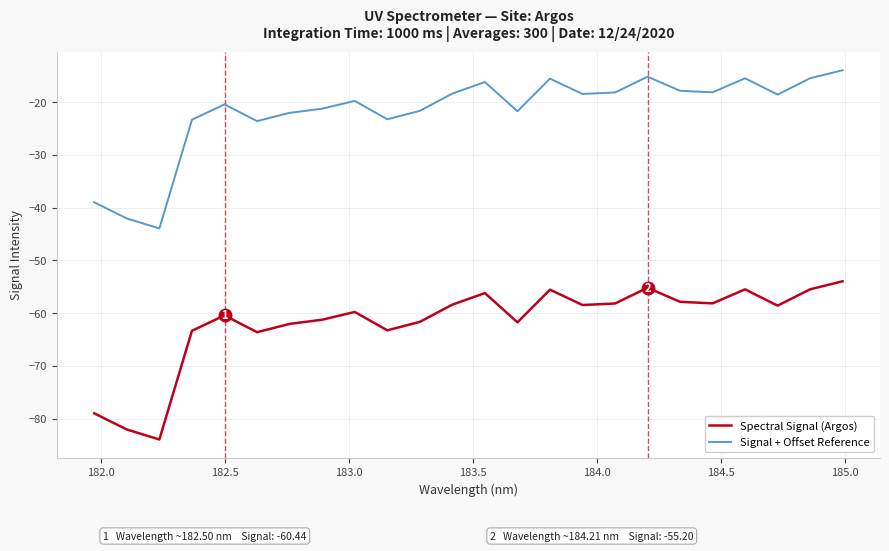

What is the average value of the Signal + Offset Reference series?

-21.8